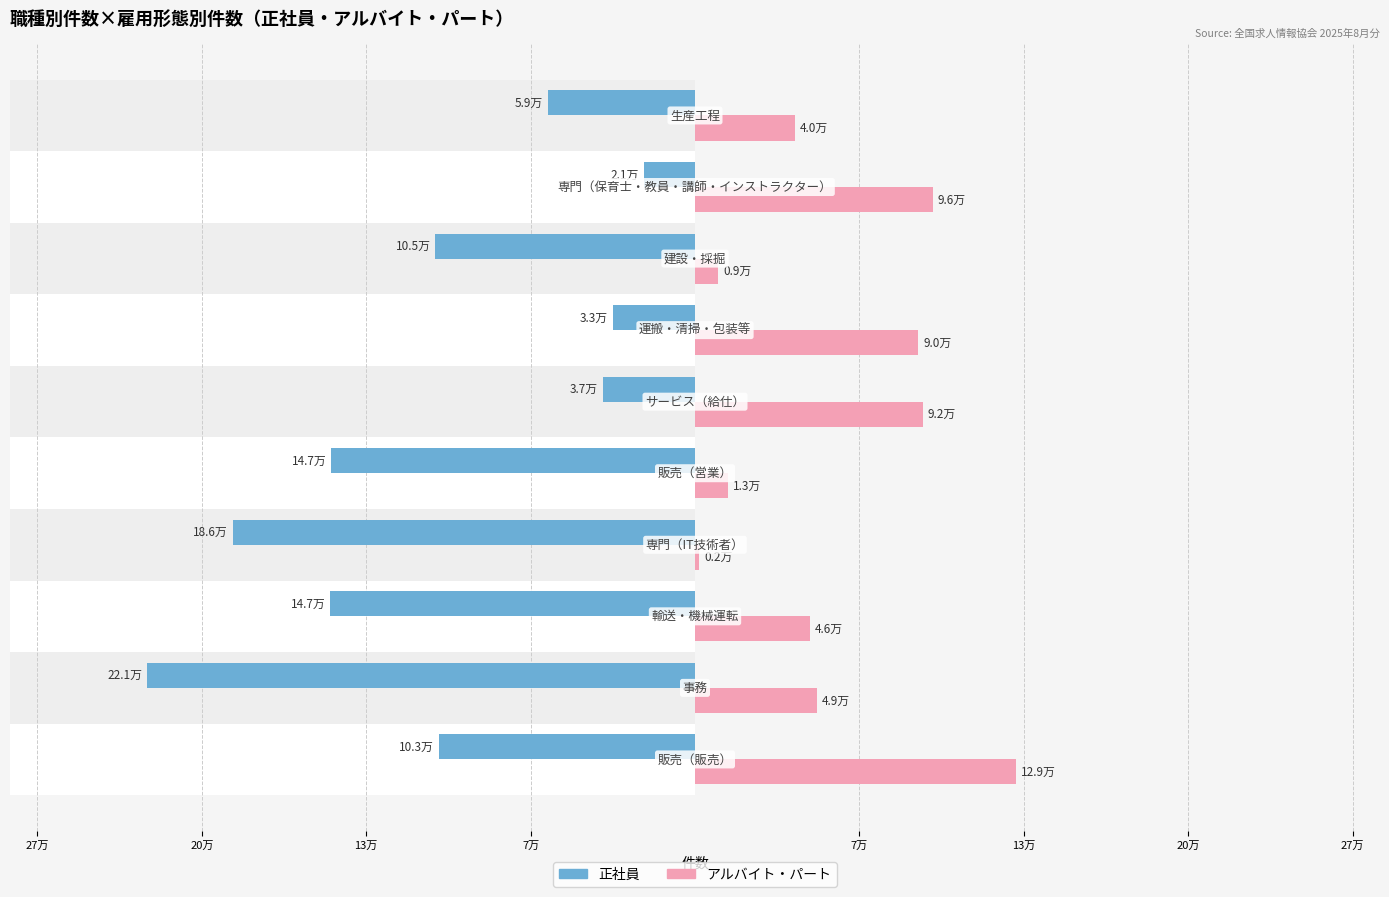

The value of アルバイト・パート at 27万 is 4581.3. True or false?

False